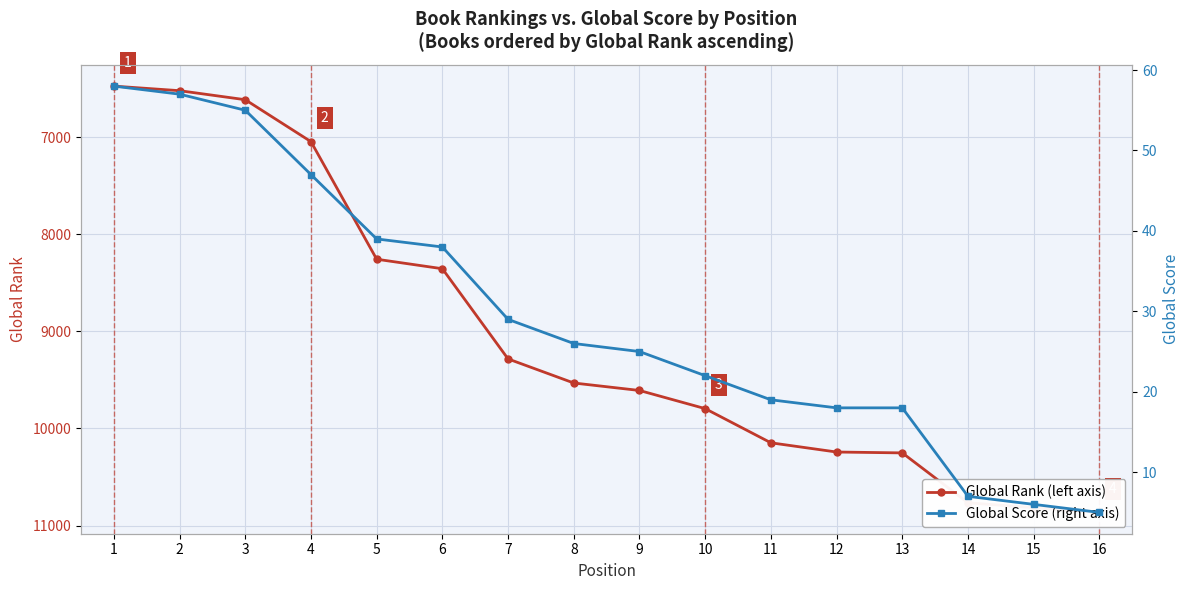

What is the difference between the maximum and minimum values in the Global Score series?

53